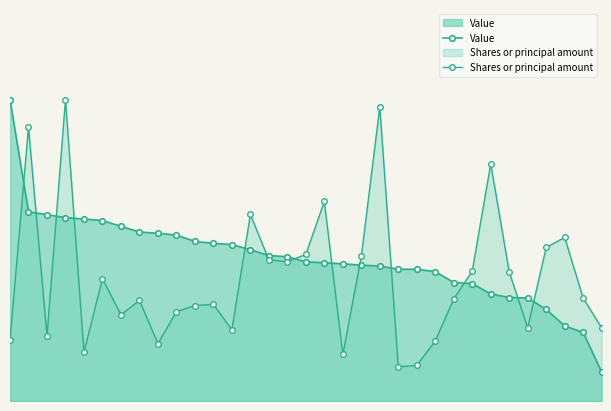

Where is Shares or principal amount nearest to the value 0?

21